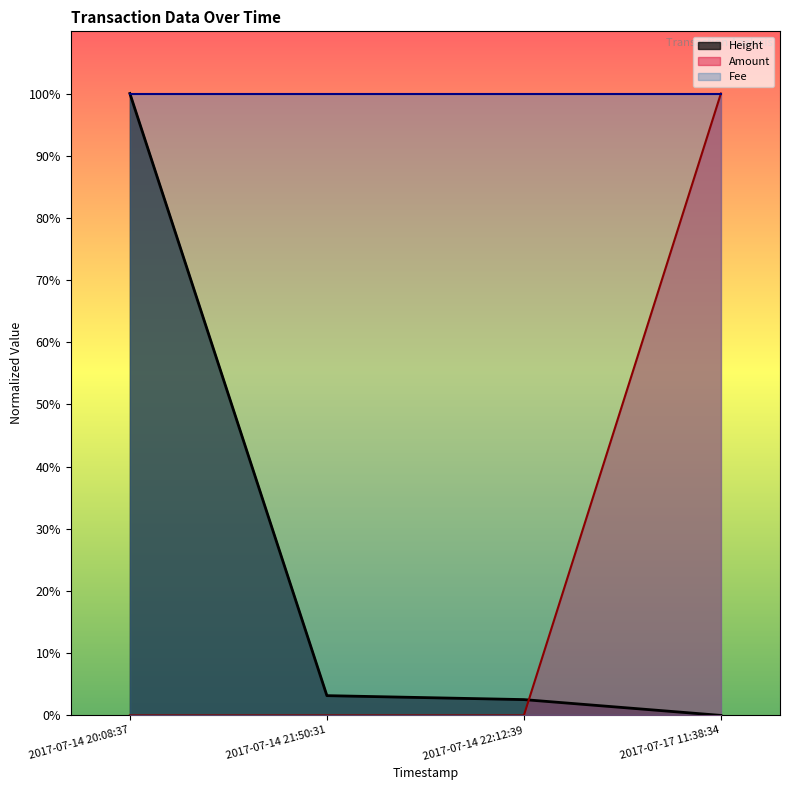

At which category is the sum across all series the highest?

2017-07-14 20:08:37